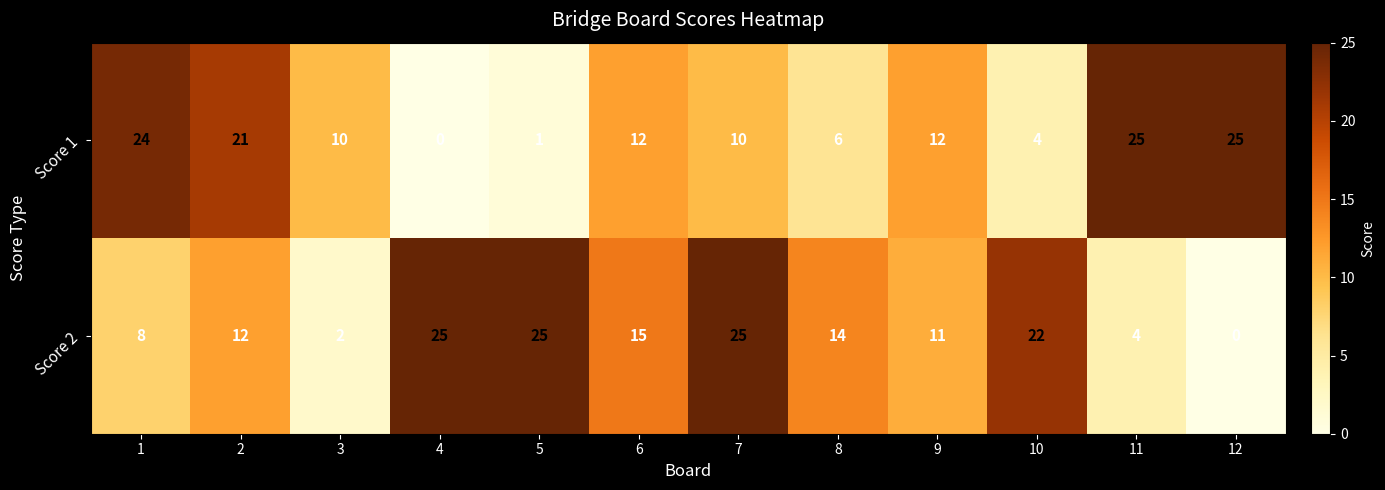

What is the sum of the Score 2 values at 7 and 12?

25